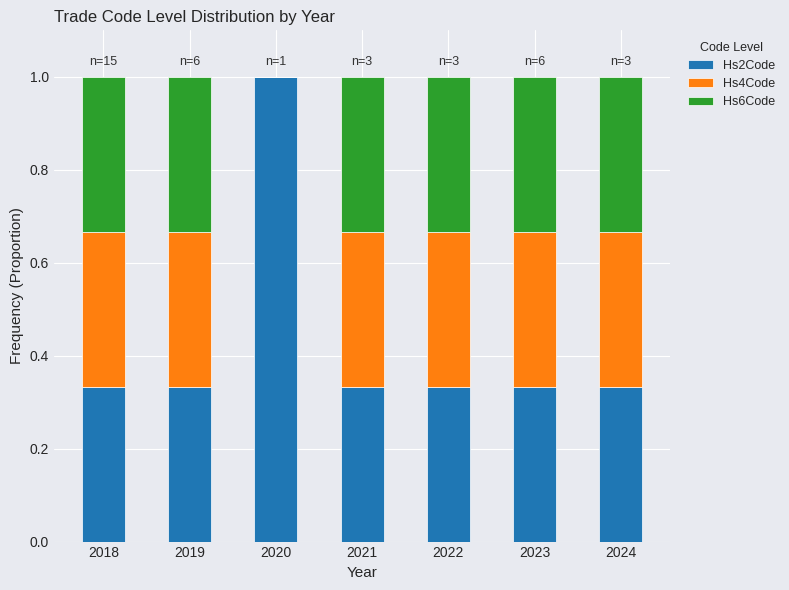

Which category has the highest value in the Hs2Code series?

2020